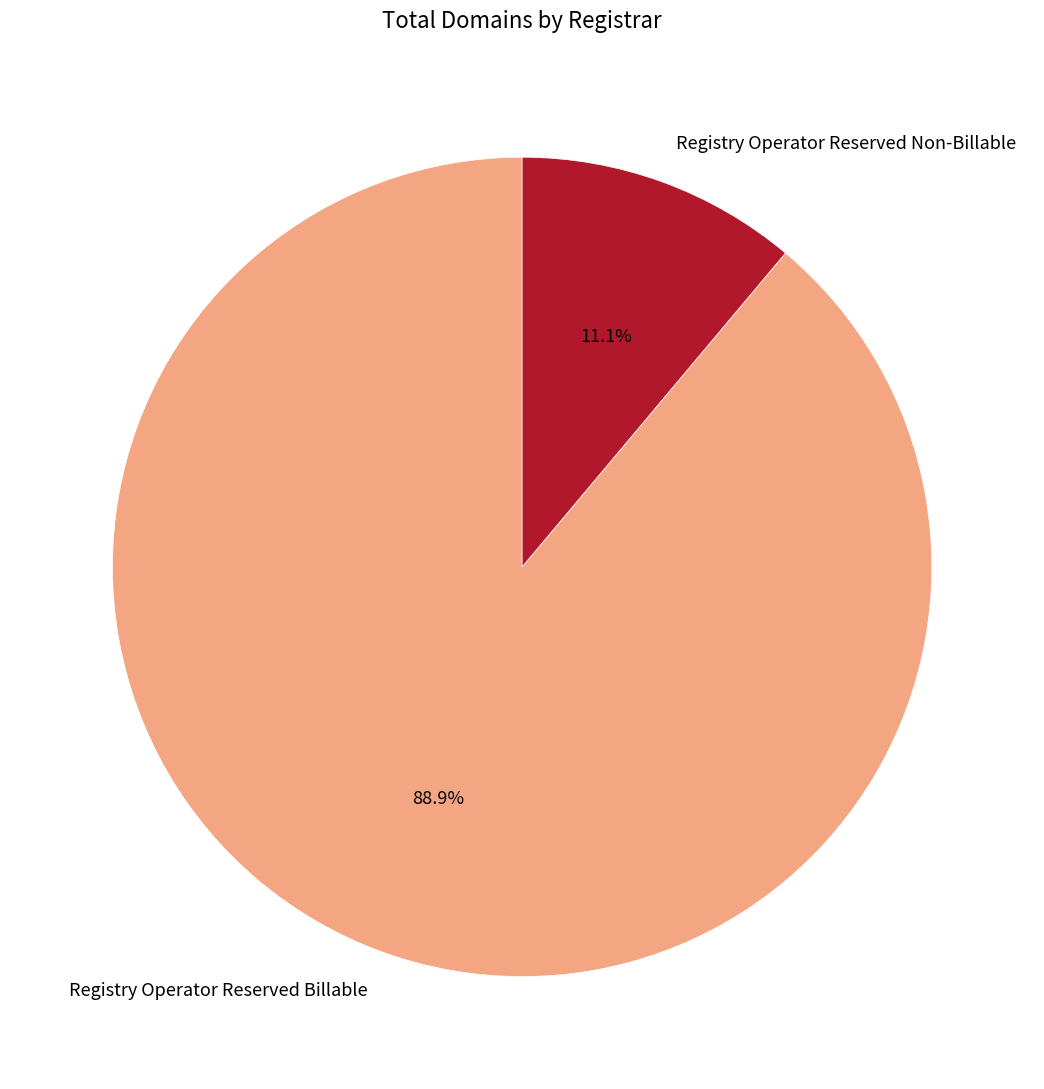

Which slice is the largest?

Registry Operator Reserved Billable